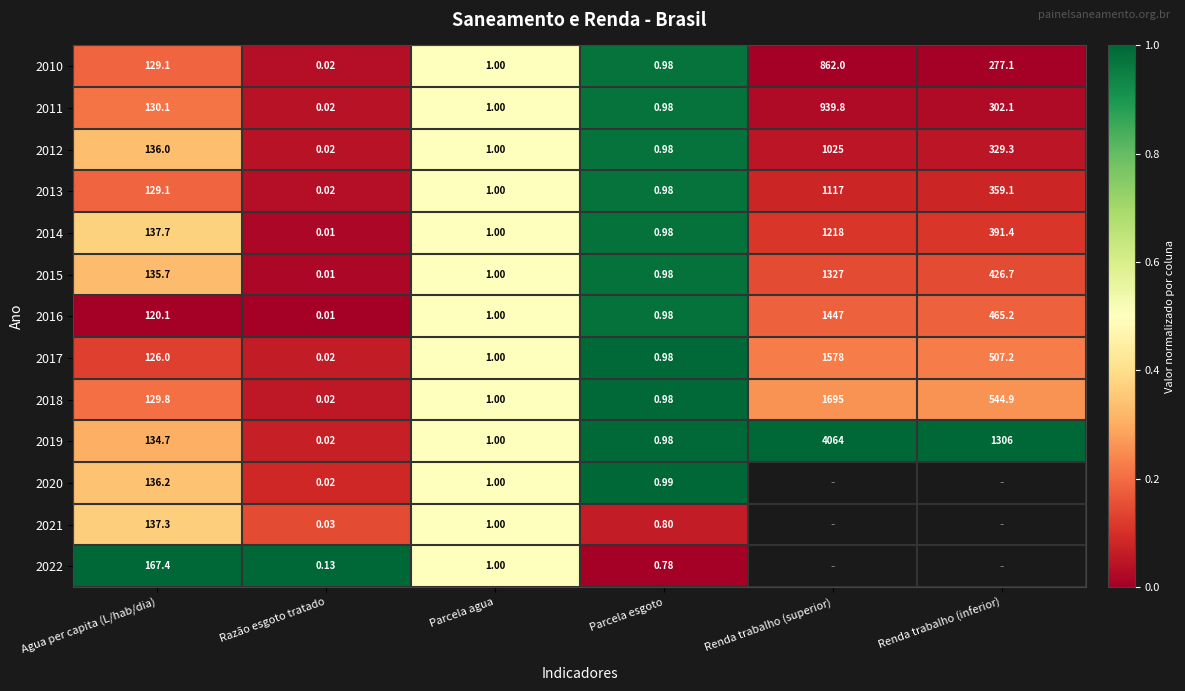

At which category is the sum across all series the highest?

Parcela esgoto